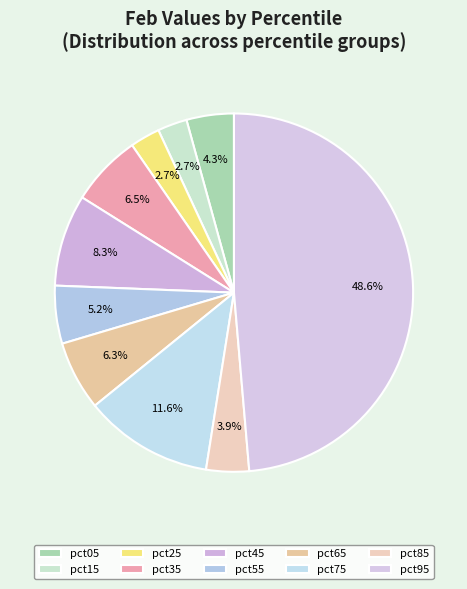

To the nearest percent, what percentage of the pie is pct05?

4%